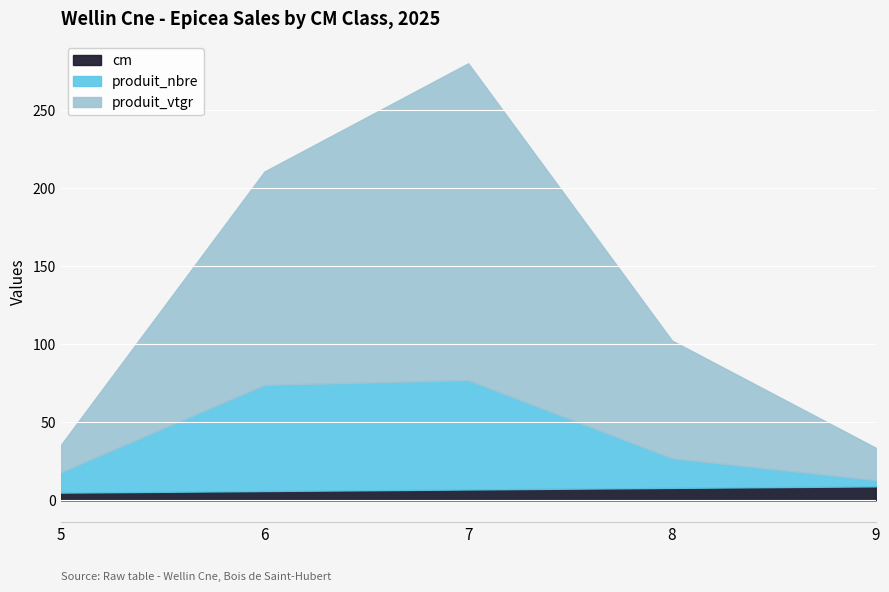

Count the cm values in the range 6 to 8.

3